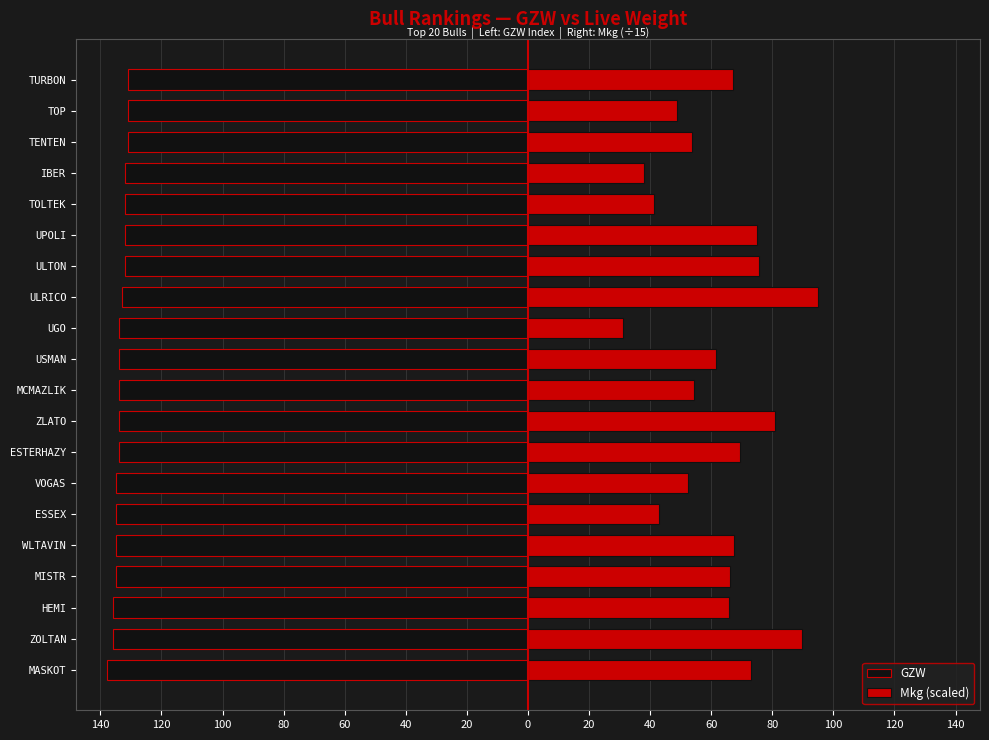

True or false: Mkg (scaled) has a value of 34.3 at UPOLI.

False